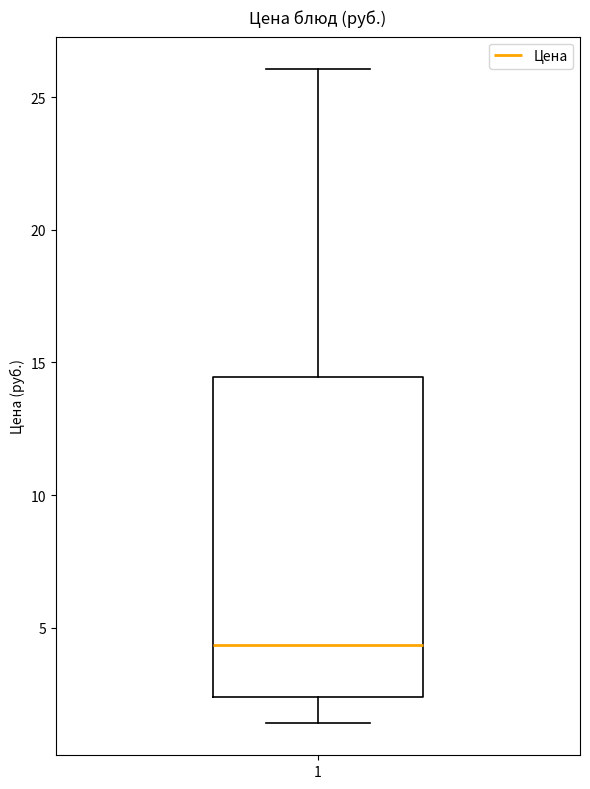

Where does the upper whisker of the box at x = 1 end on the y-axis? The values are not printed on the chart, so give them approximately, as read against the axis.

26.0